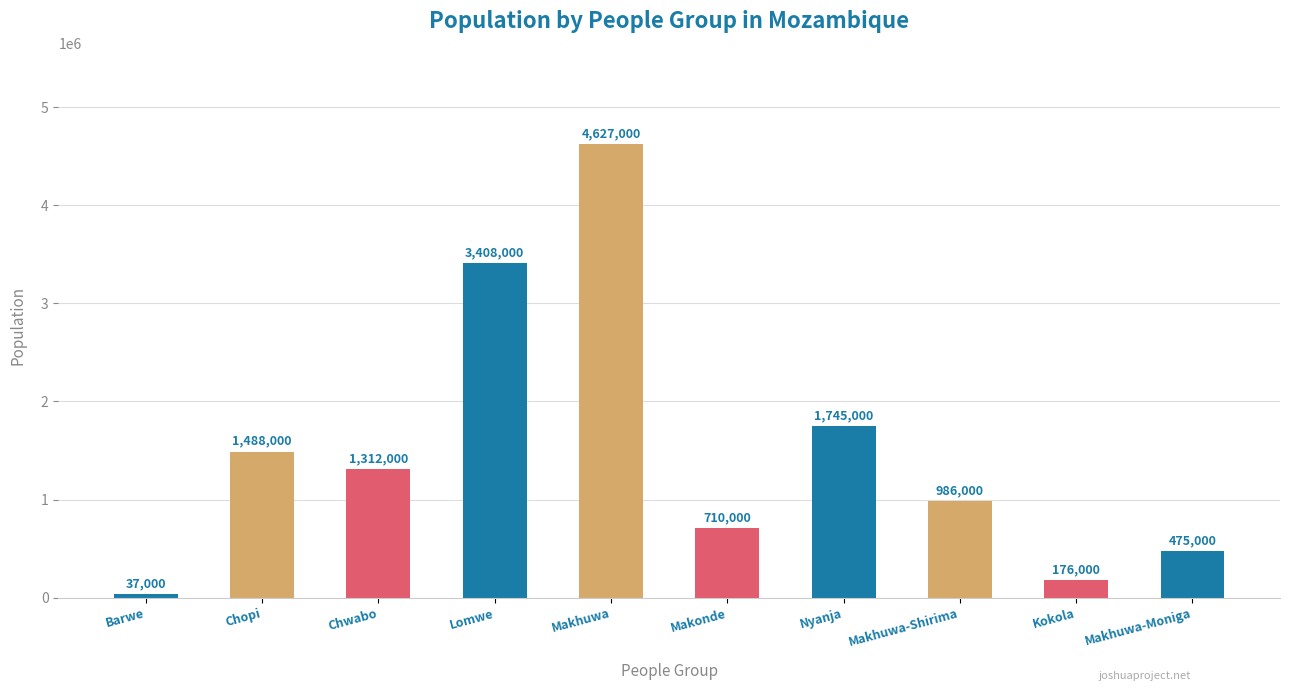

Reading left to right, extract all data points from this chart.

37000	1488000	1312000	3408000	4627000	710000	1745000	986000	176000	475000